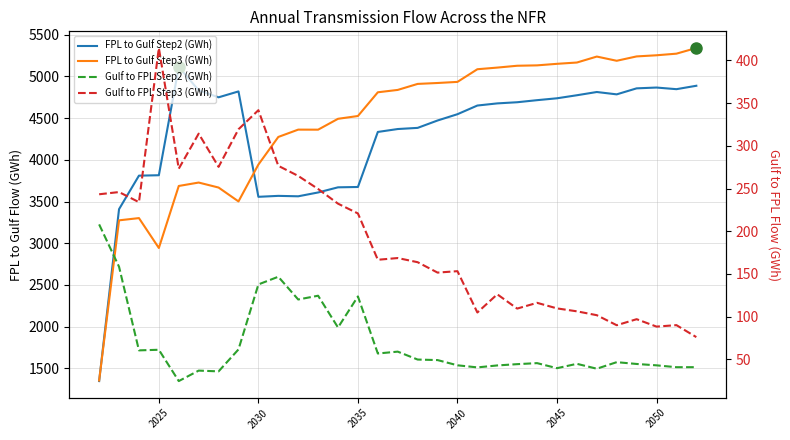

How many values in the FPL to Gulf Step3 (GWh) series are below 4838?

15